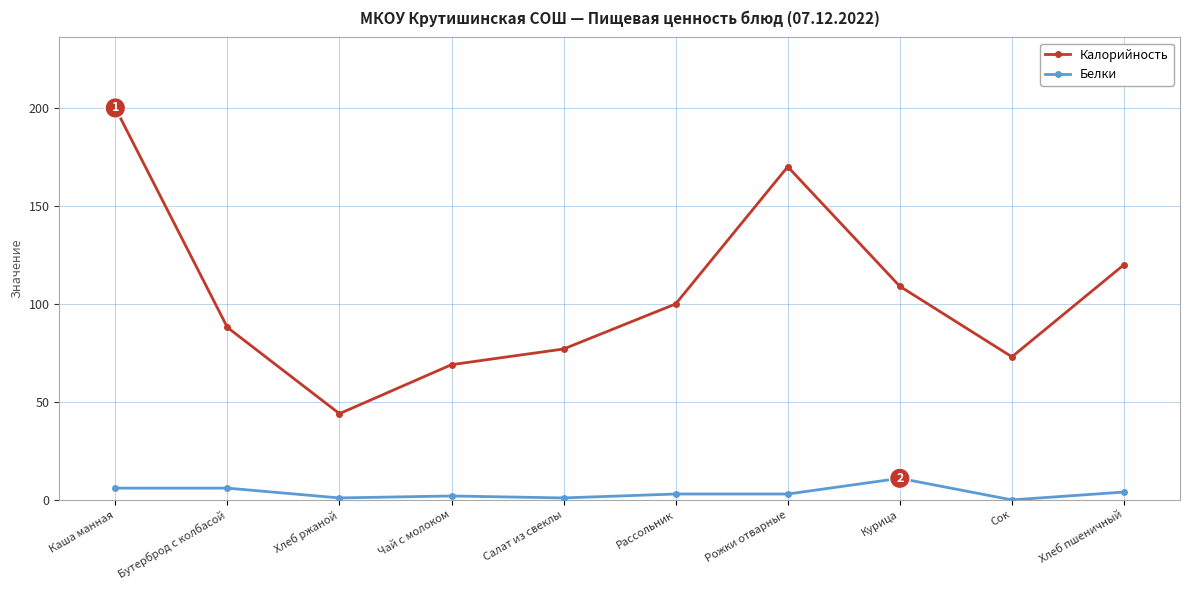

What is the sum of all Белки values?

37